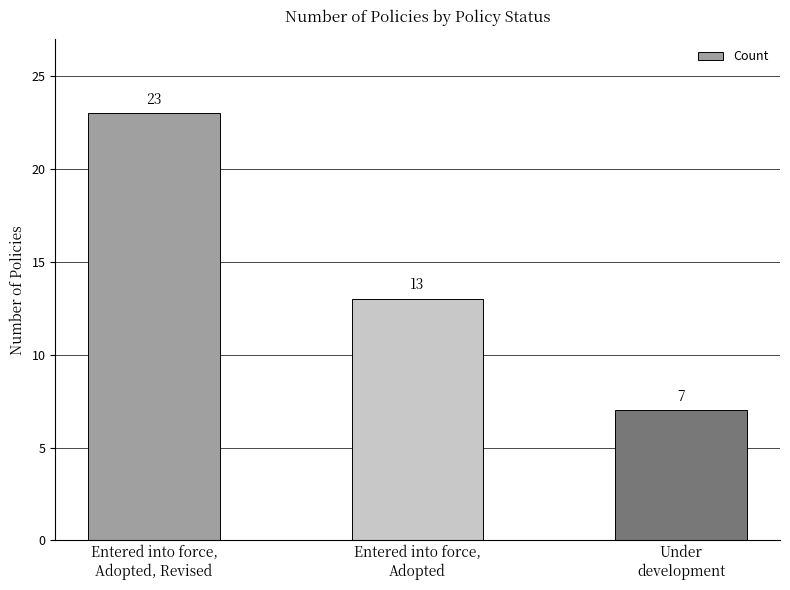

Which label corresponds to the smallest value in the chart?

Under
development